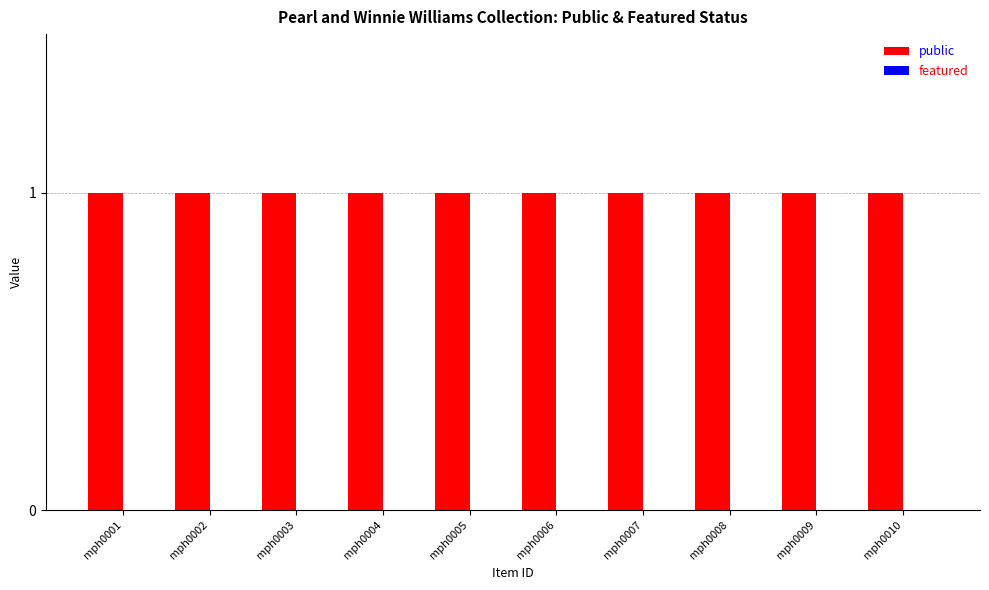

Read the public value at mph0009.

1